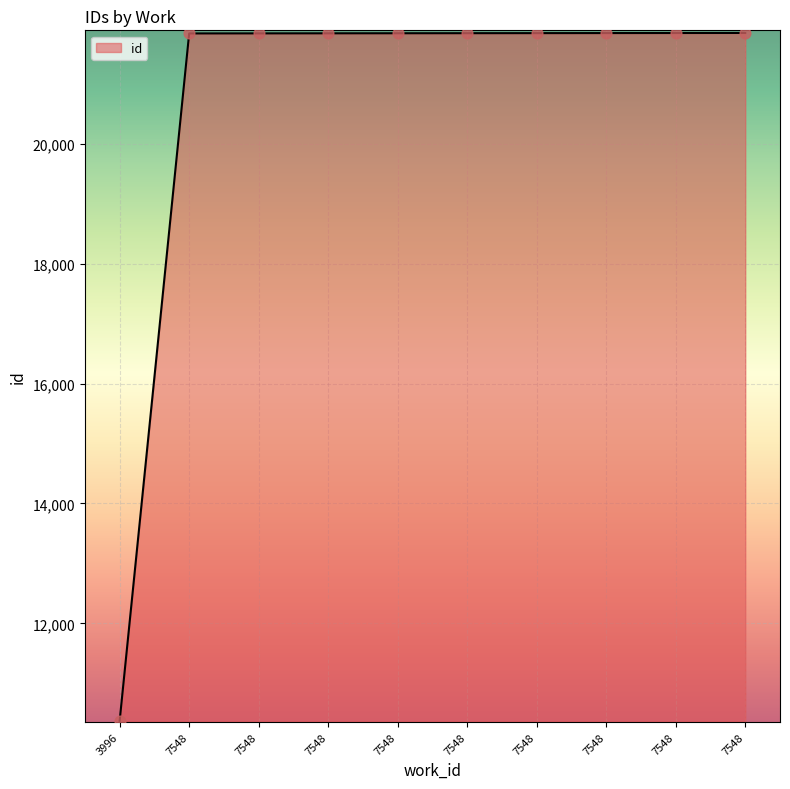

What is the change in value from 7548 to 7548?

+3